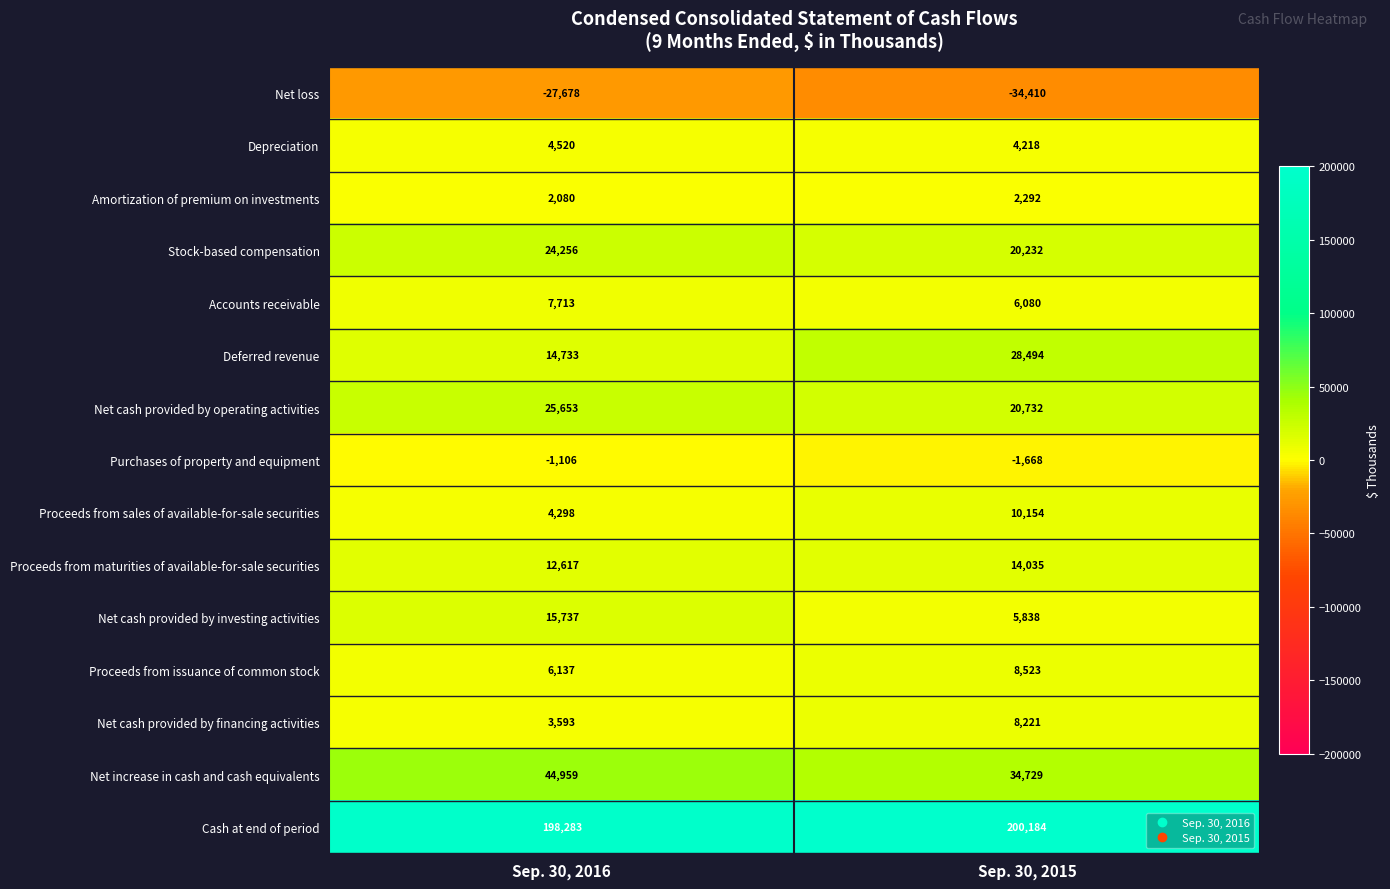

The Proceeds from maturities of available-for-sale securities series shows 14035 at Sep. 30, 2015. True or false?

True